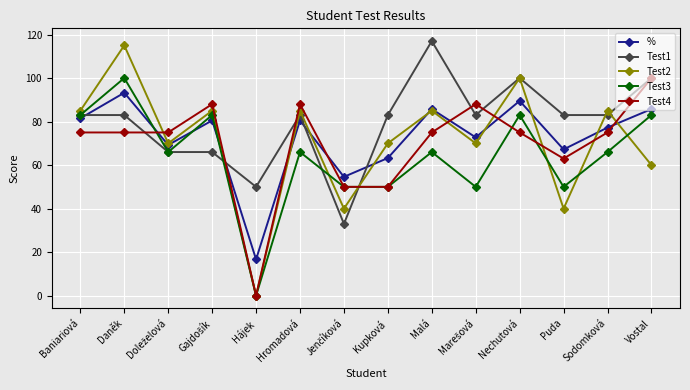

How many data points does each series have?

14